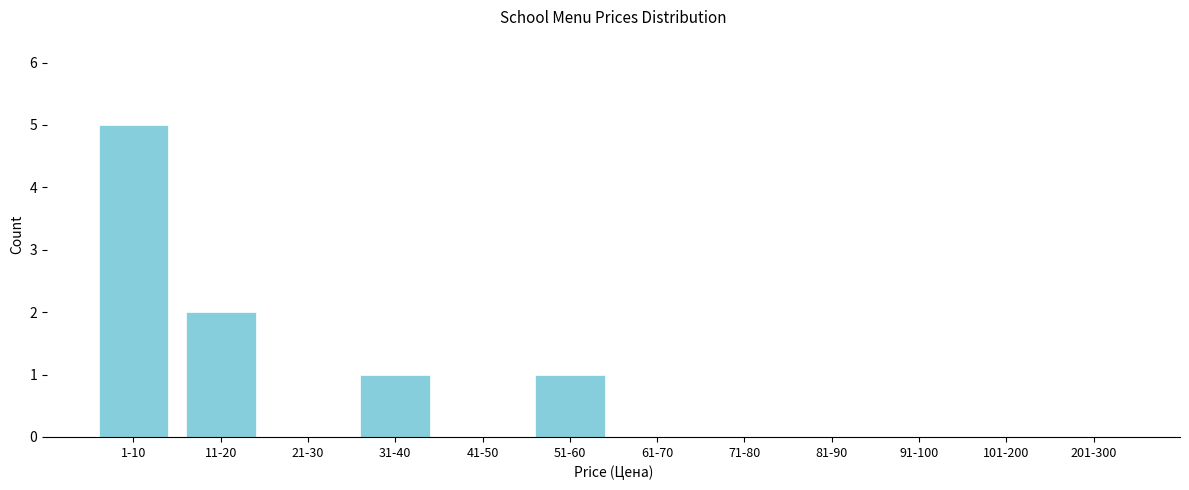

Reading right to left, extract all data points from this chart.

201-300=0	101-200=0	91-100=0	81-90=0	71-80=0	61-70=0	51-60=1	41-50=0	31-40=1	21-30=0	11-20=2	1-10=5